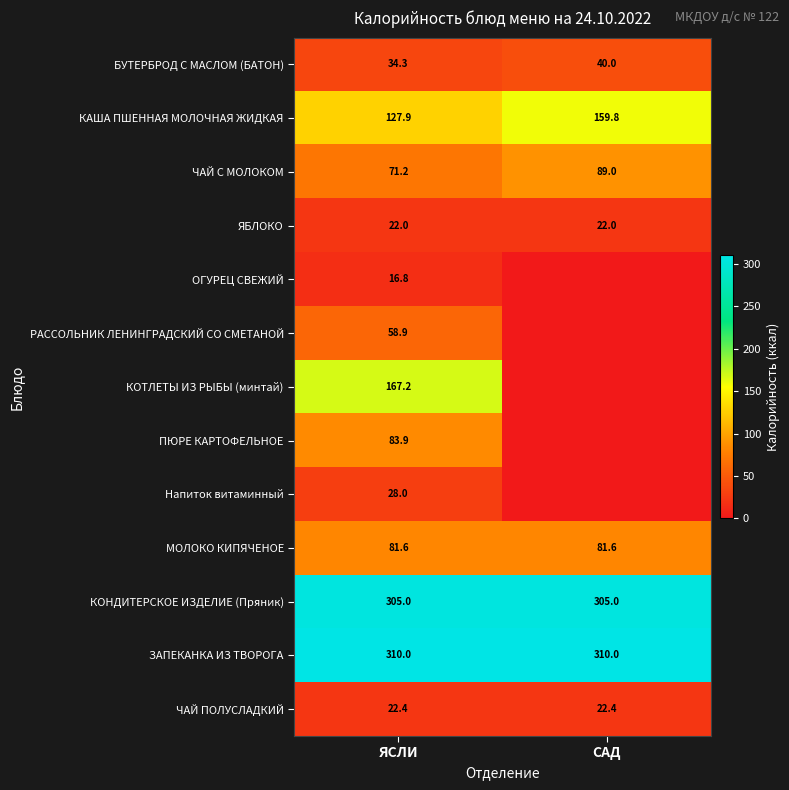

What is the difference between the highest and lowest values at ЯСЛИ?

293.2